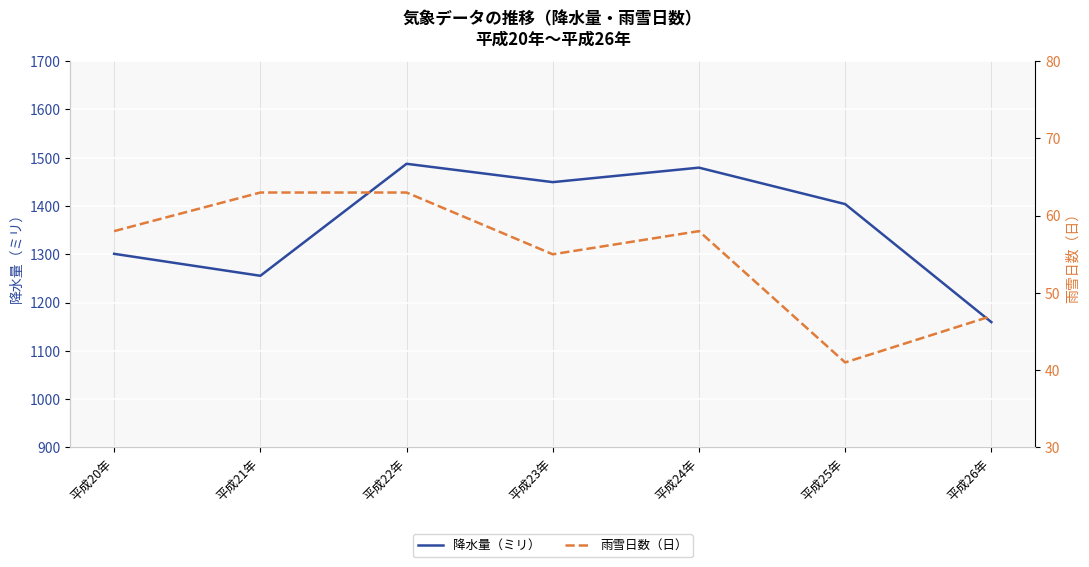

What is the sum of the 降水量（ミリ） values at 平成21年 and 平成24年?

2735.0